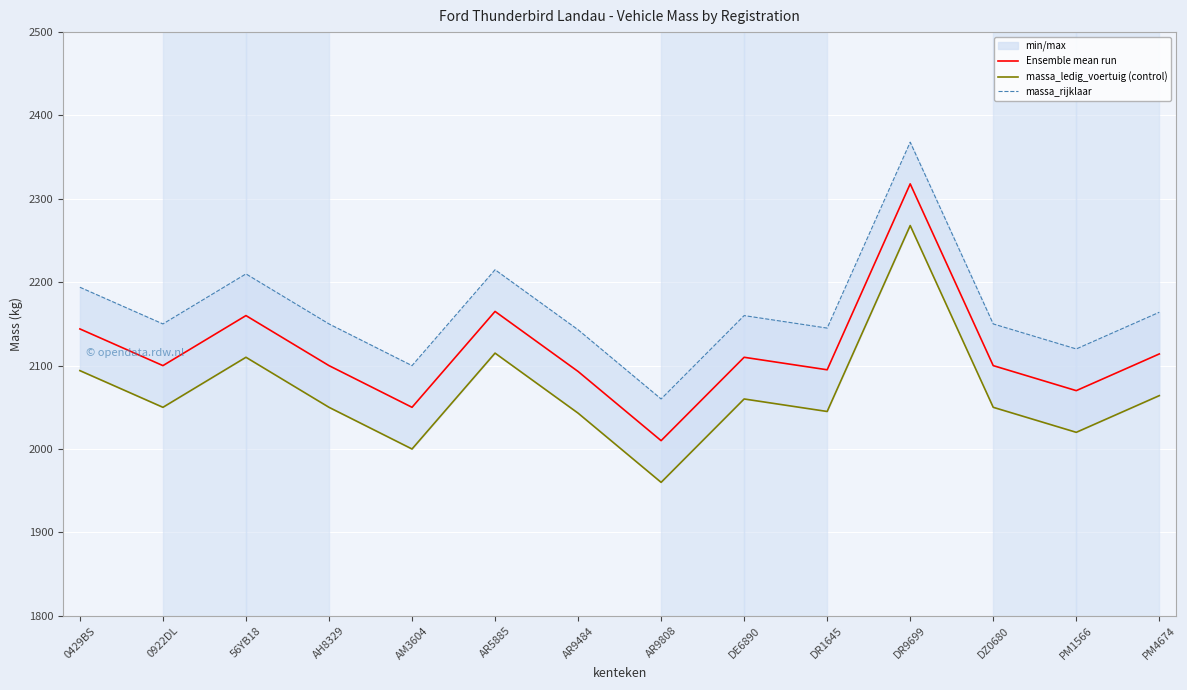

Which series has the widest spread of values?

Ensemble mean run